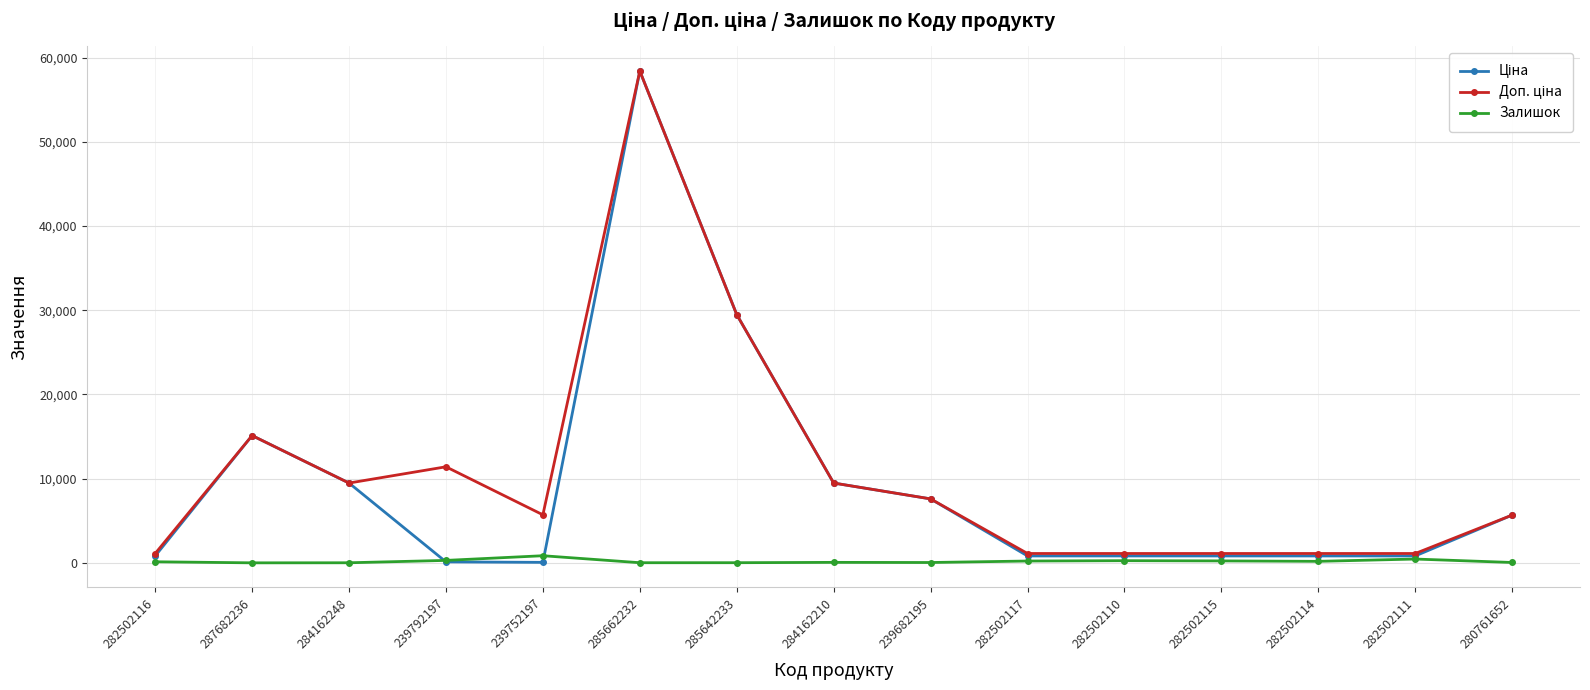

At which category is the sum across all series the highest?

285662232